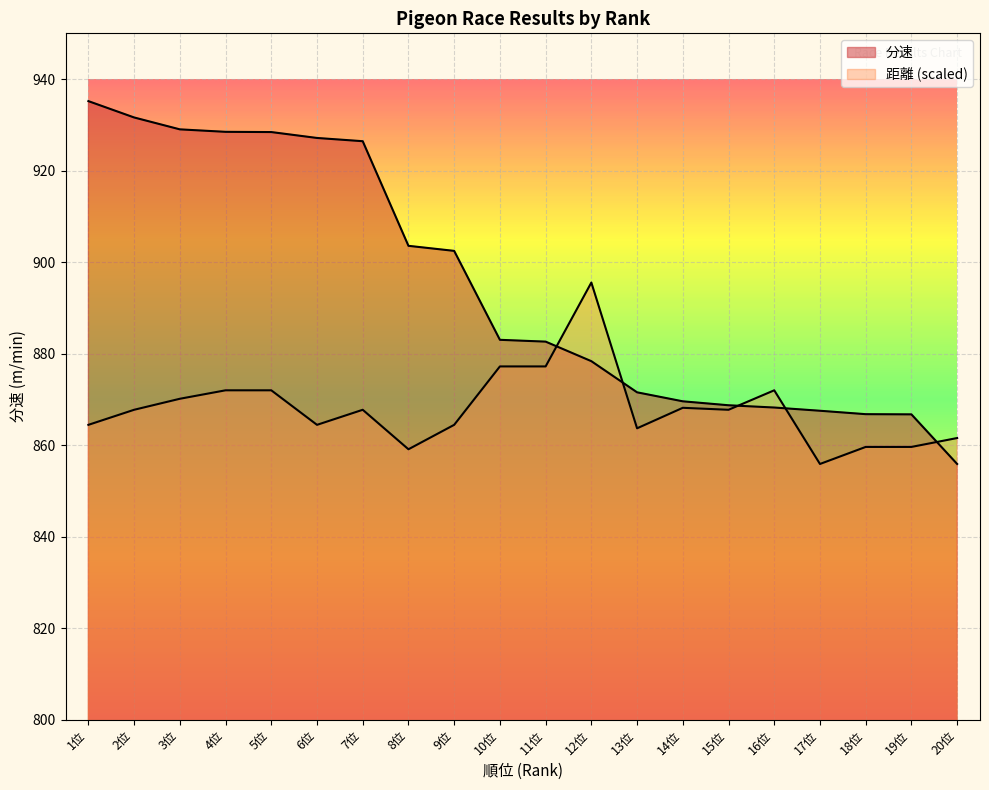

Which series ends up on top after the final intersection of 分速 and 距離?

距離